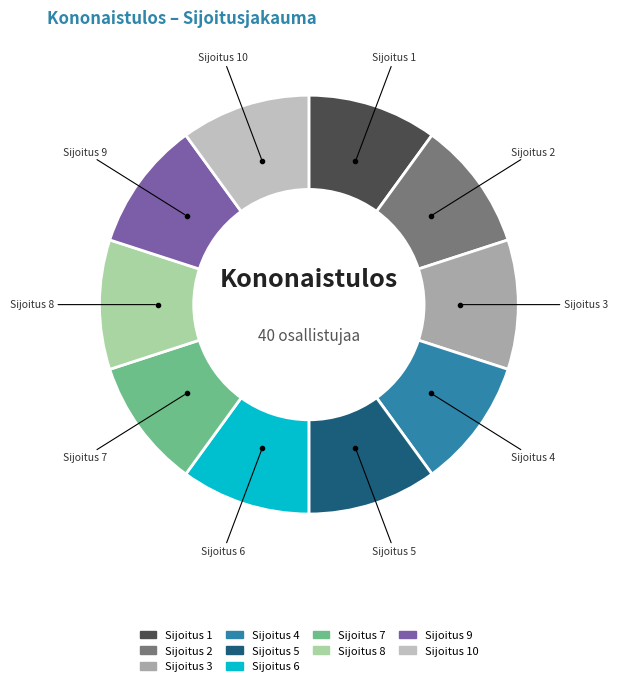

Does any single category account for the majority?

No